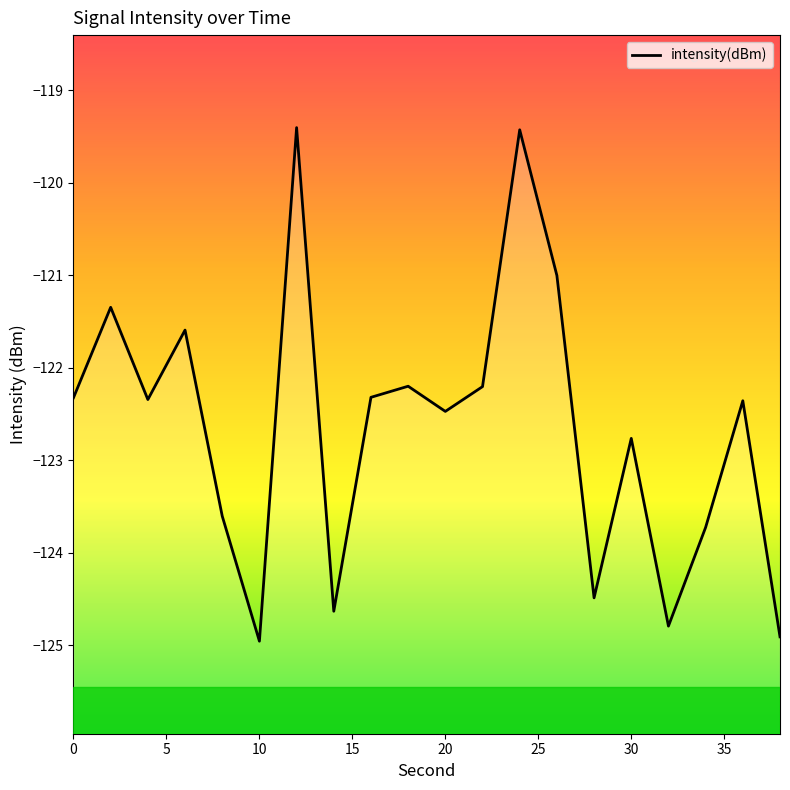

The value at 20 is -122.5. True or false?

True